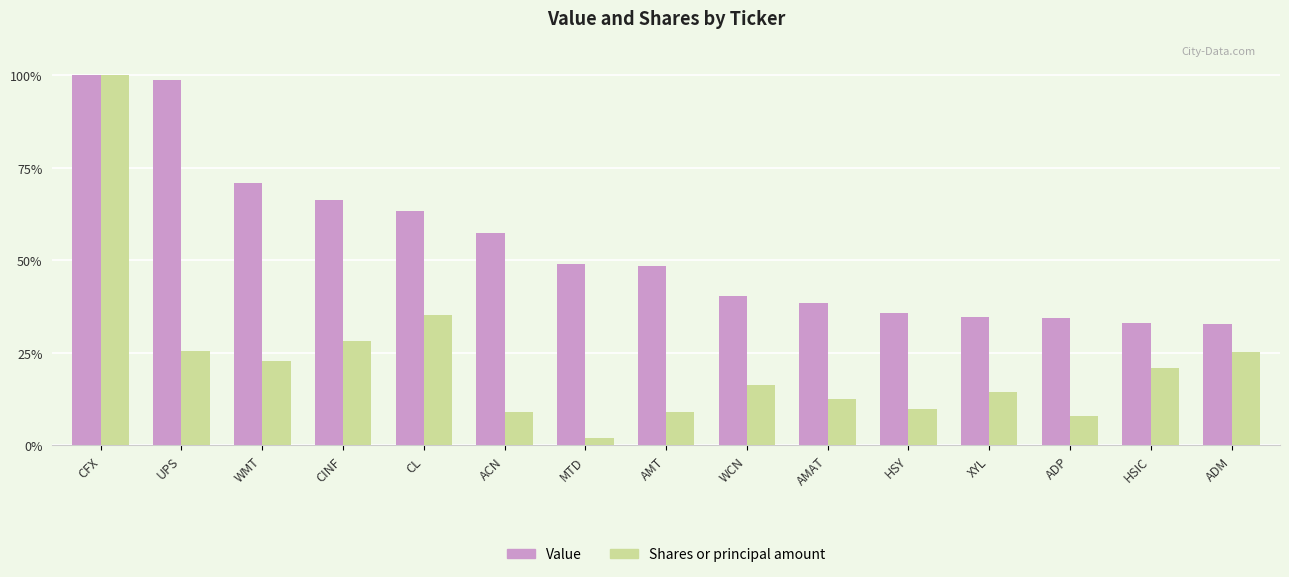

Which series has the largest range (max minus min)?

Shares or principal amount